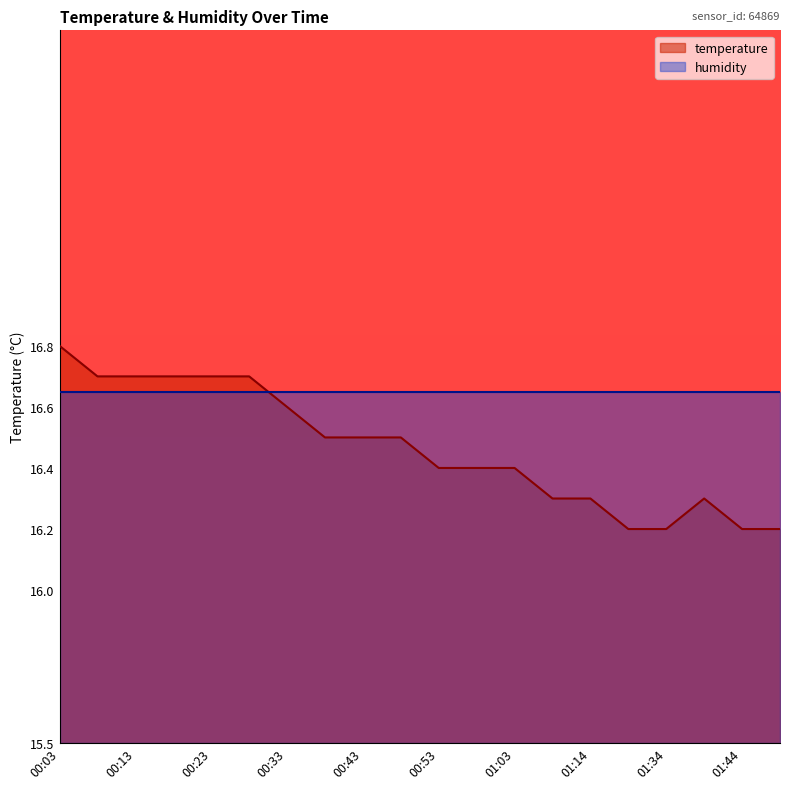

What position from the right is 01:44?

2